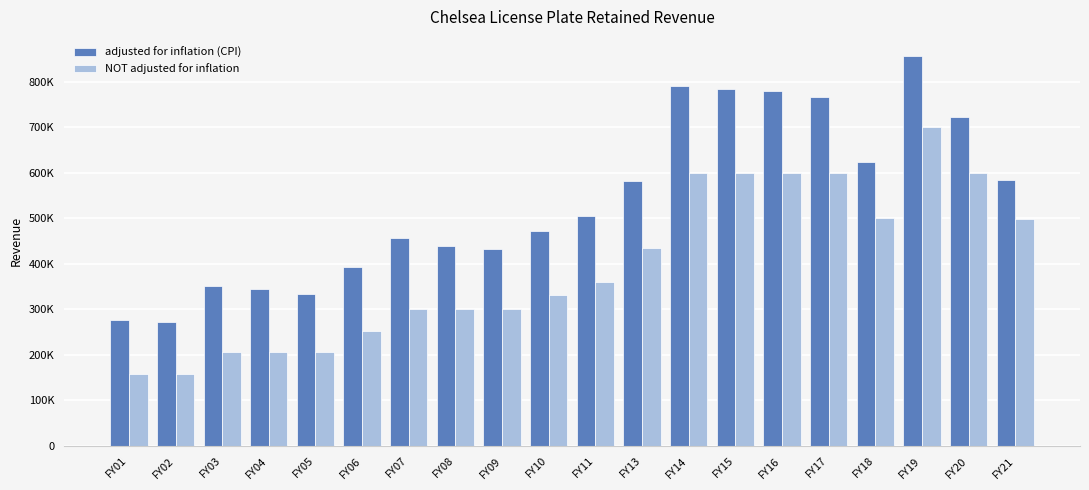

What are all the series names shown in the legend?

adjusted for inflation (CPI), NOT adjusted for inflation